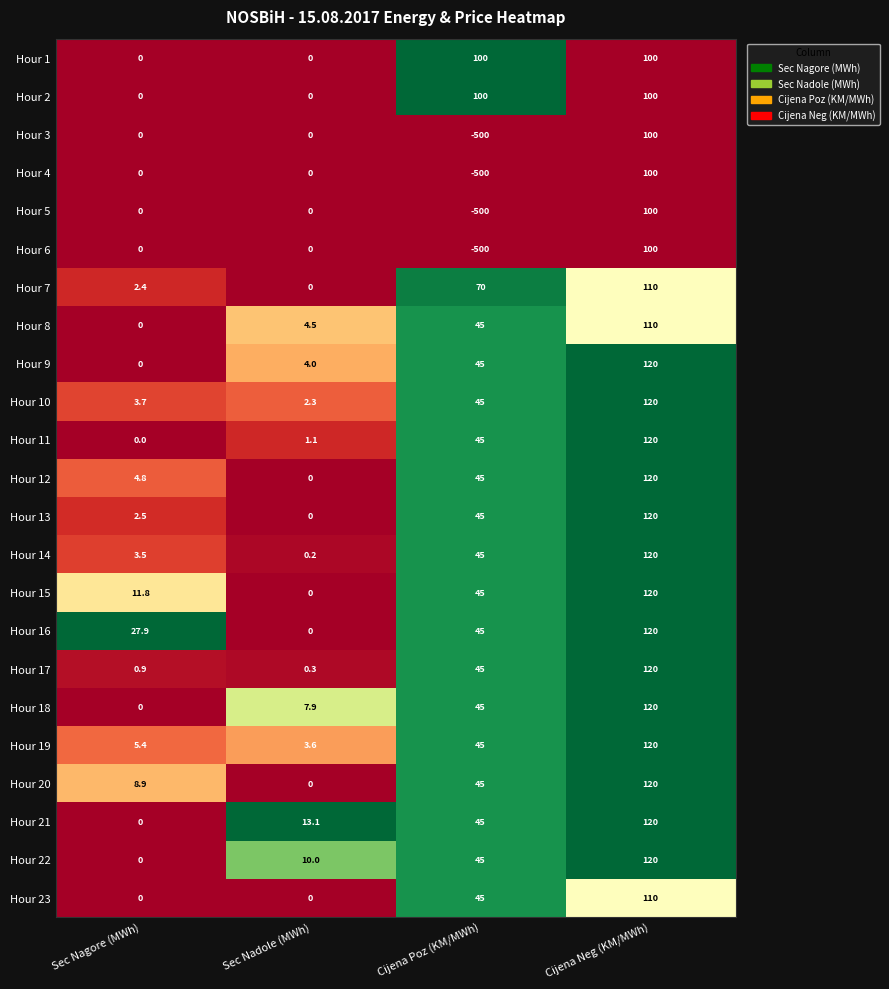

What is the difference between the highest and lowest values at Sec Nadole (MWh)?

13.1